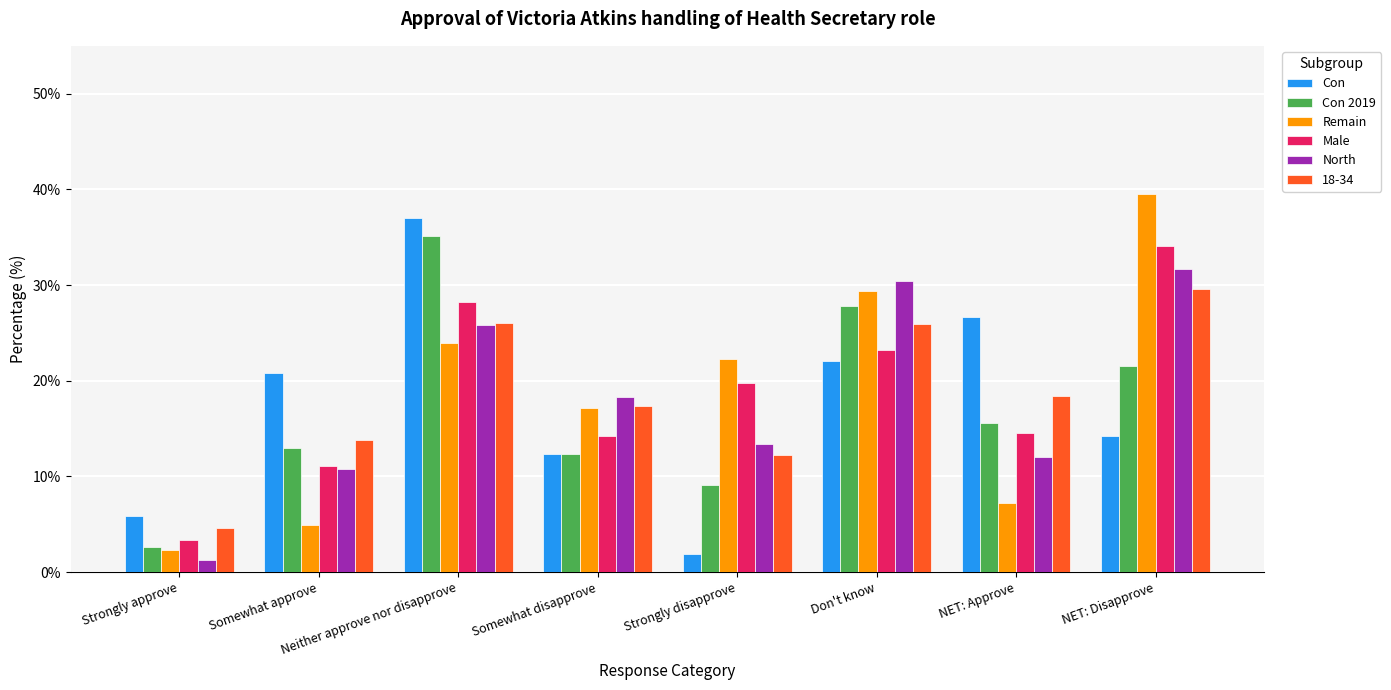

What is the total value across all series at Somewhat approve?

74.3